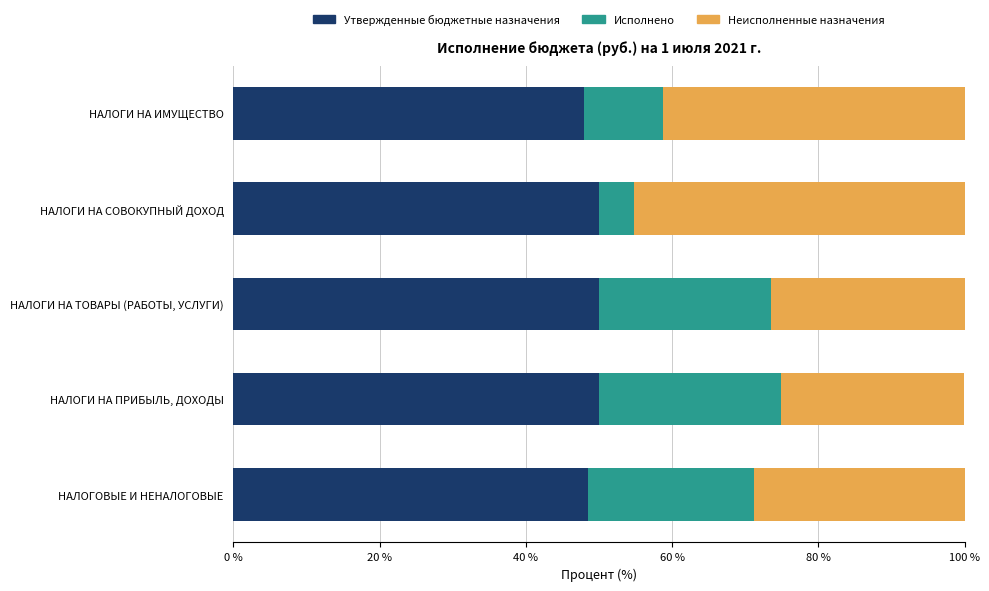

The Утвержденные бюджетные назначения series shows 81.7 at НАЛОГИ НА ИМУЩЕСТВО. True or false?

False